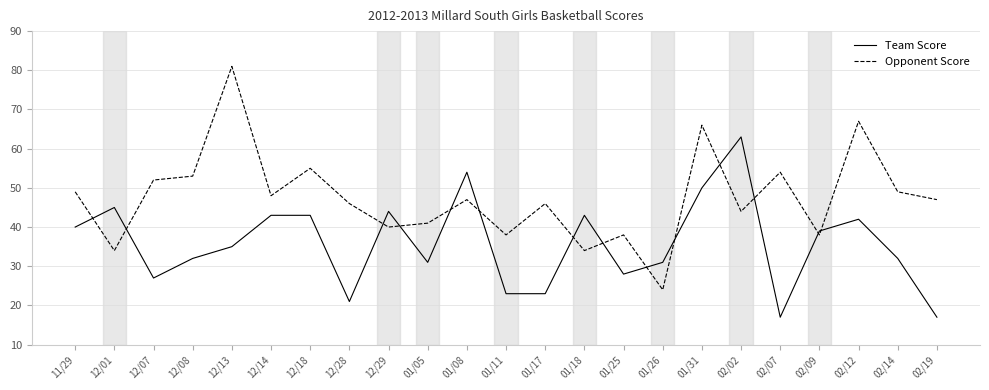

Which series has the largest total across all categories?

Opponent Score